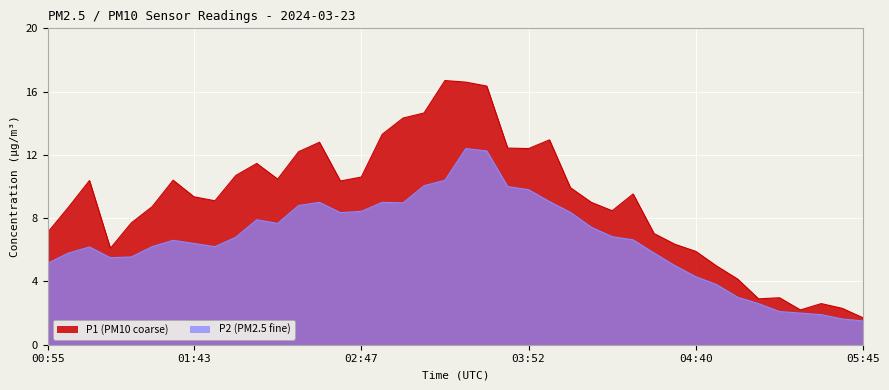

How many values in the P2 series exceed 6?

25